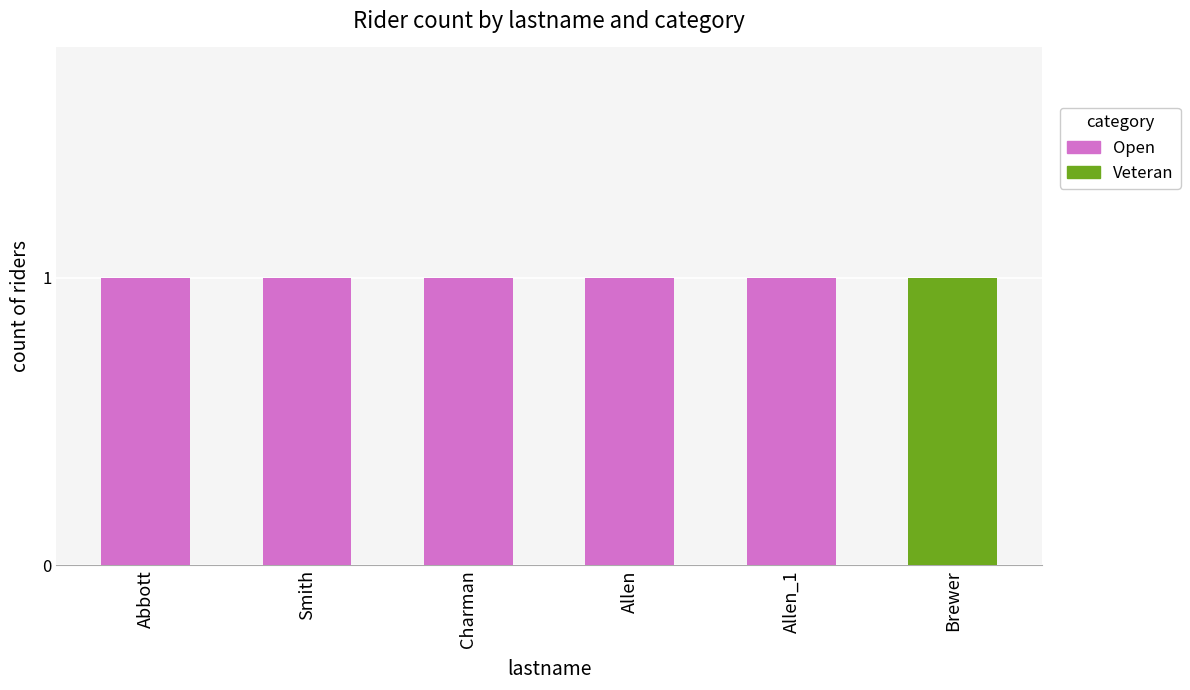

Reading left to right, list the values for the Open series.

Abbott=1	Smith=1	Charman=1	Allen=1	Allen_1=1	Brewer=0